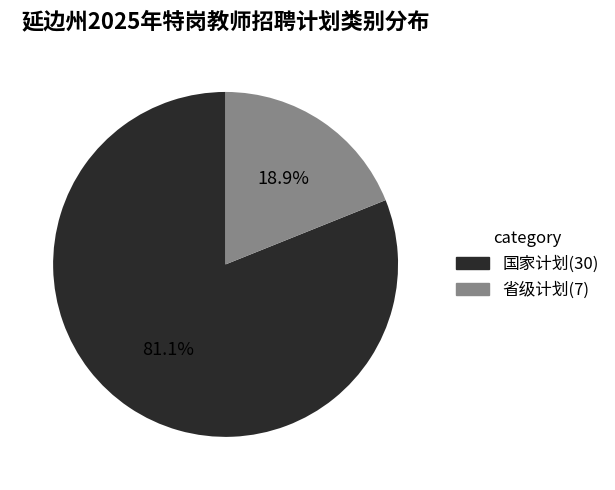

How much of the chart is everything except 省级计划?

81.1%